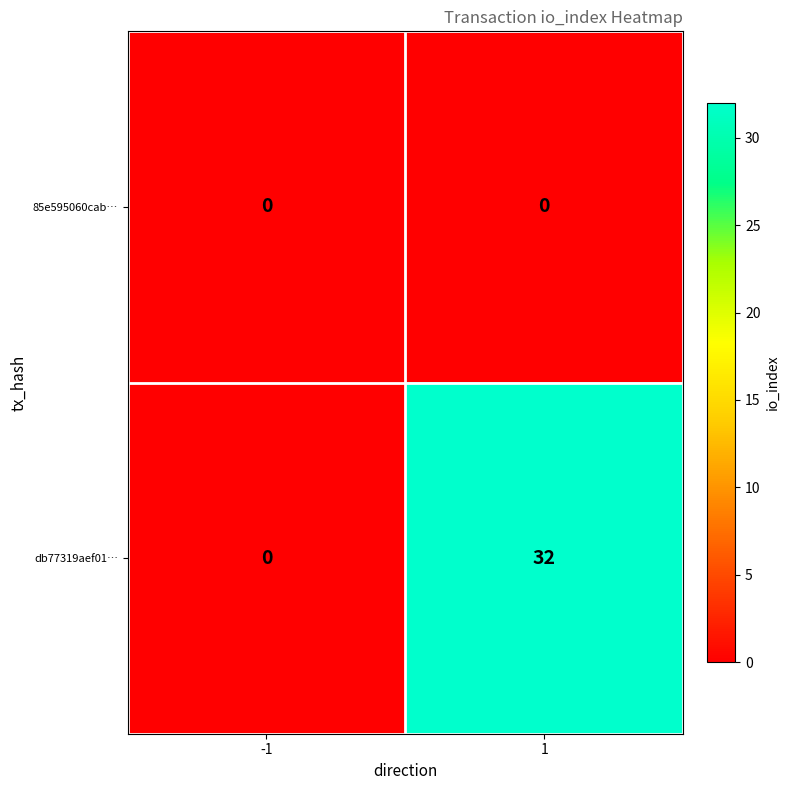

Rank the categories by db77319aef01… value from lowest to highest.

-1, 1